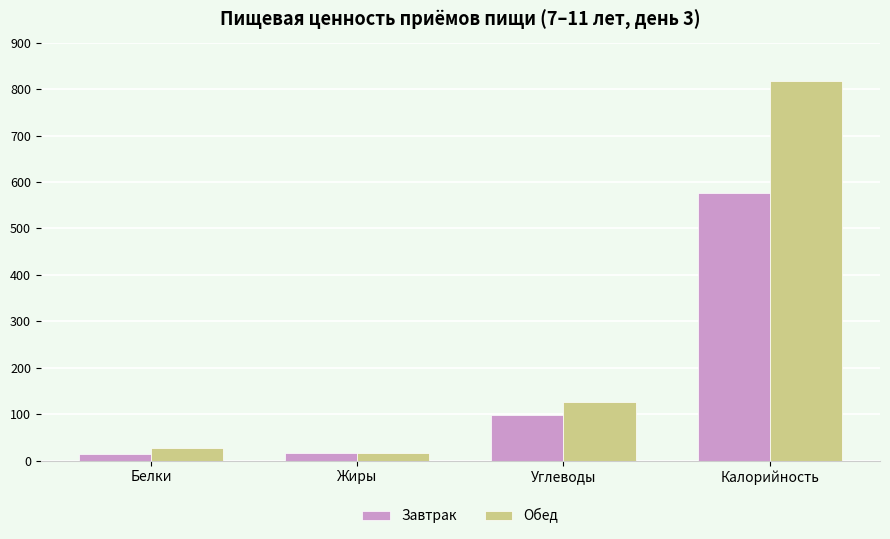

Which series has the widest spread of values?

Обед